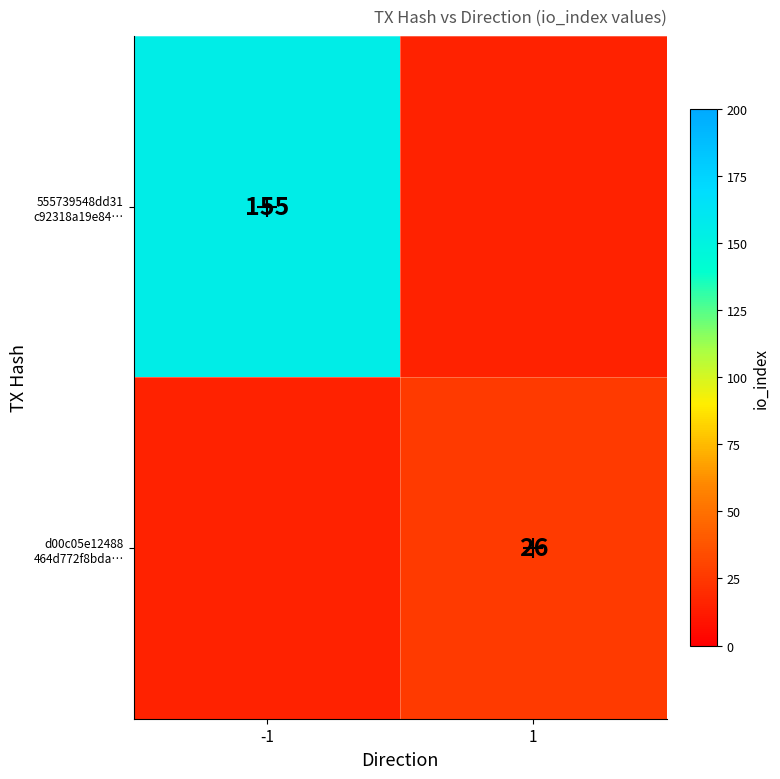

At which label does 555739548dd31 c92318a19e84… reach its peak?

-1